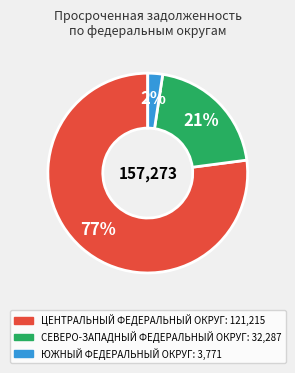

Is it true that СЕВЕРО-ЗАПАДНЫЙ ФЕДЕРАЛЬНЫЙ ОКРУГ is 21% of the pie?

True